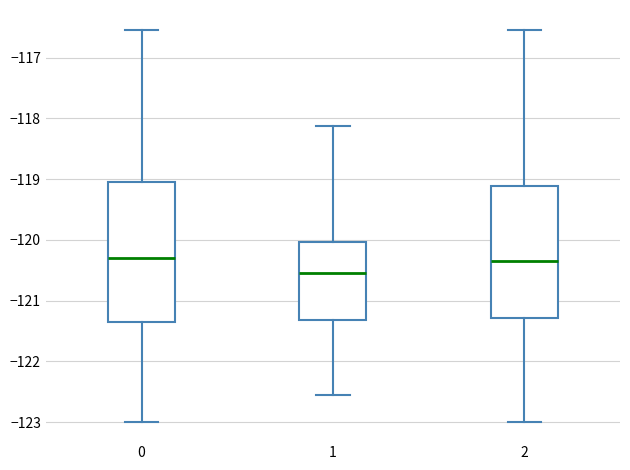

Reading left to right, transcribe this box plot: for each box, give where its median line is, the range the box spans, and where its two whiskers end, as read against the y-axis. The values are not printed on the chart, so give them approximately, as read against the axis.

0: median -120.3, box -121.3 to -119.1, whiskers -123.0 to -116.5
1: median -120.5, box -121.3 to -120.0, whiskers -122.5 to -118.1
2: median -120.3, box -121.3 to -119.1, whiskers -123.0 to -116.5